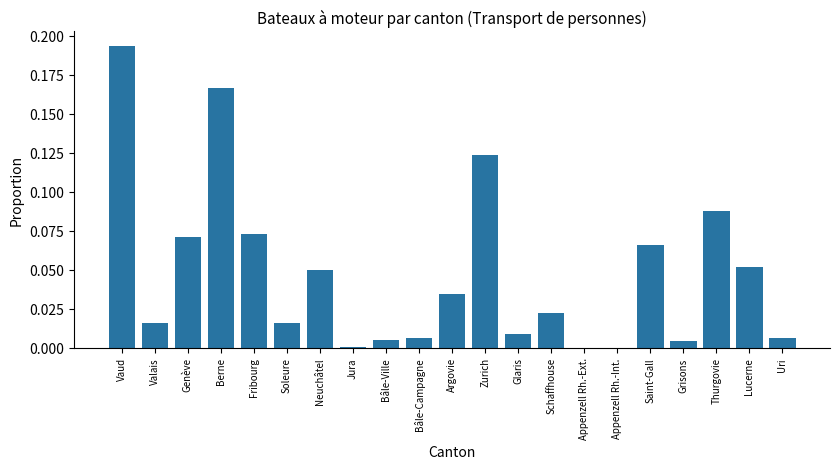

The value at Berne is 0.1. True or false?

False